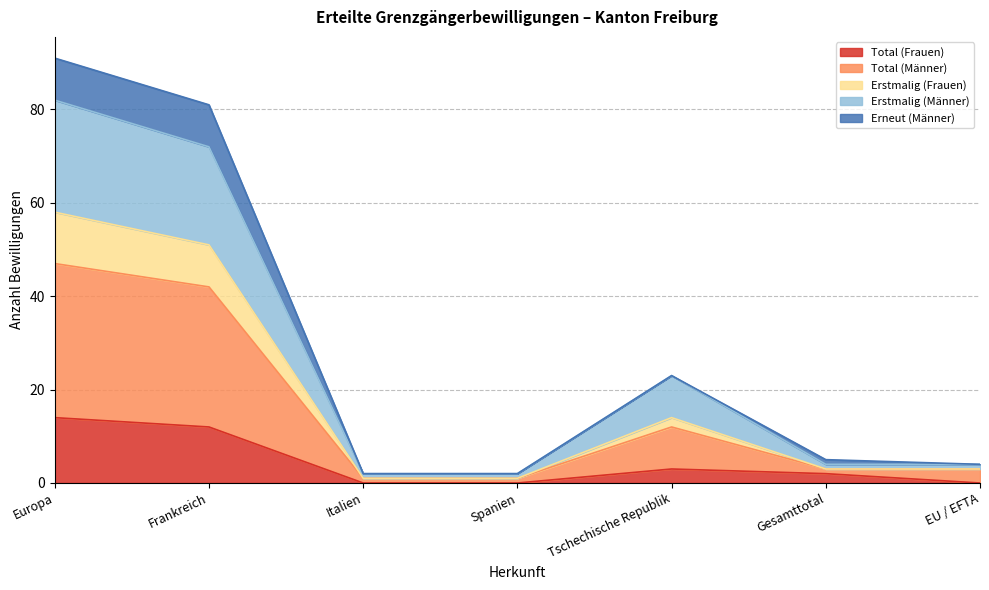

What is the highest value of the Total (Frauen) series?

14